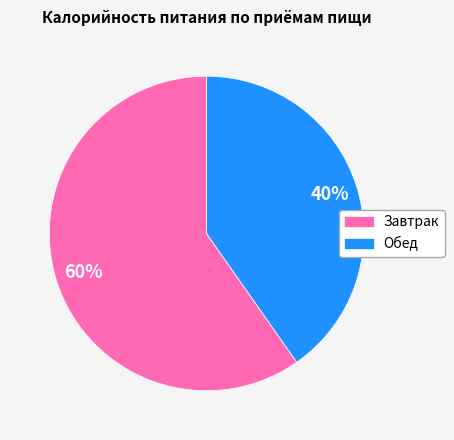

To the nearest percent, what is the average slice percentage?

50%